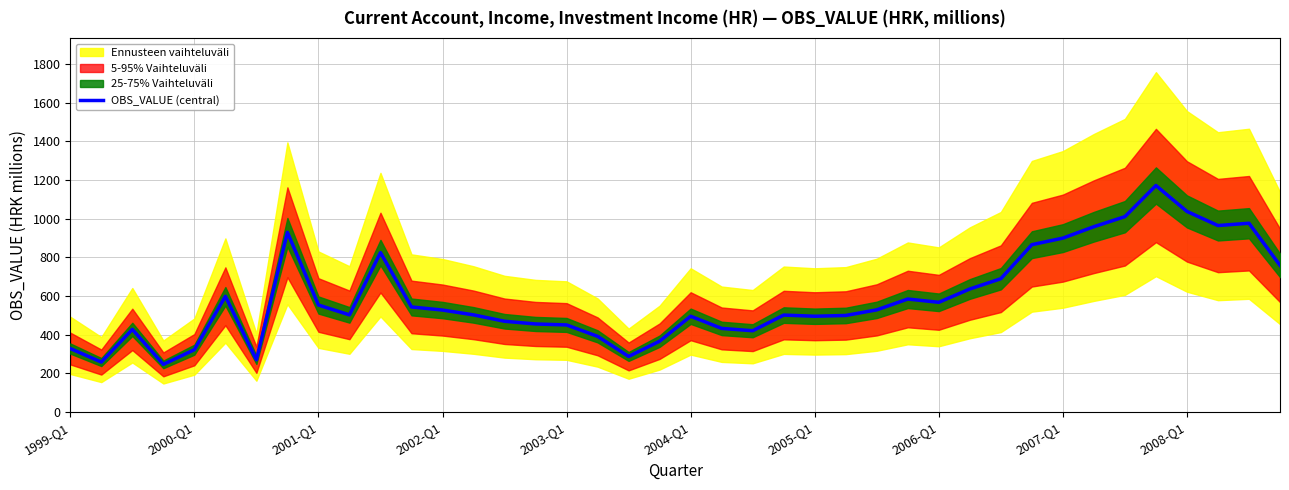

At which category does the chart reach its peak across all series?

35